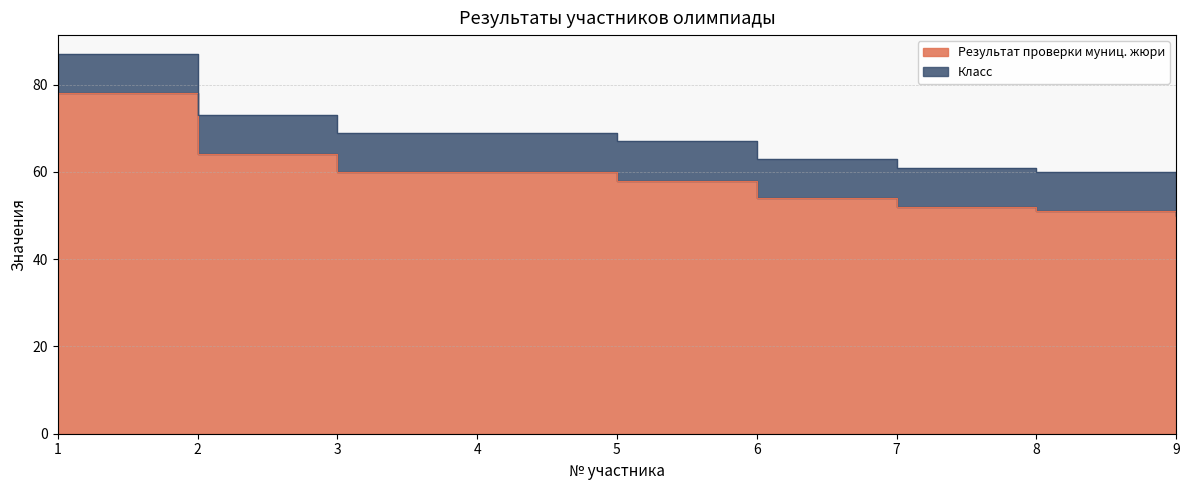

What is the change in value from 1 to 7?

-26